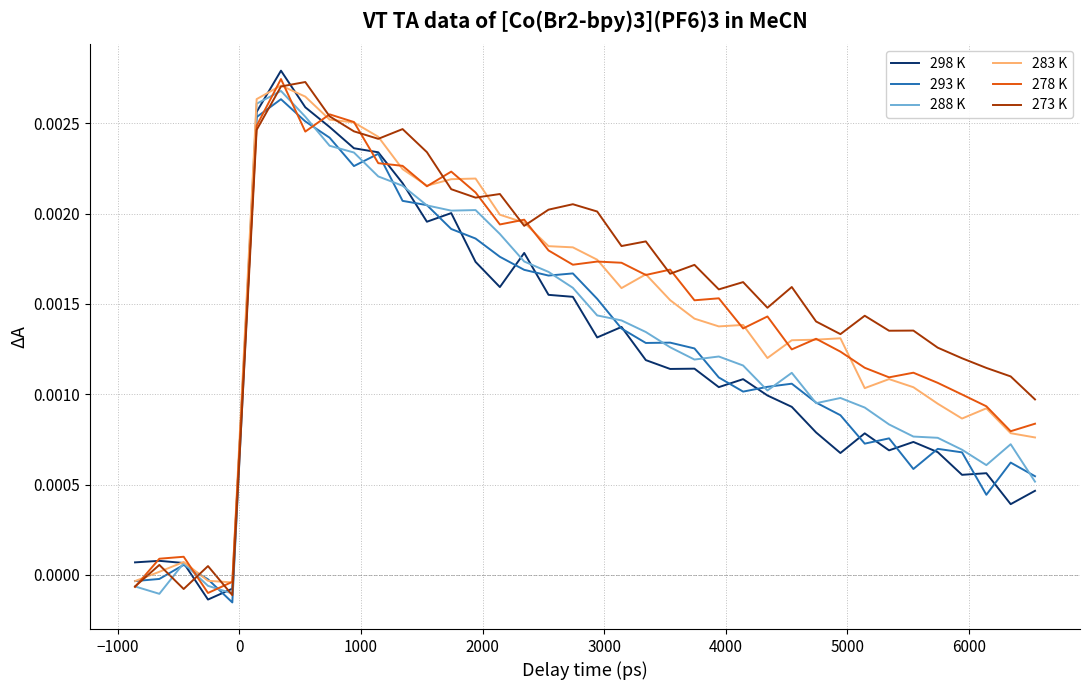

Does the chart display data point markers on the line(s)?

No